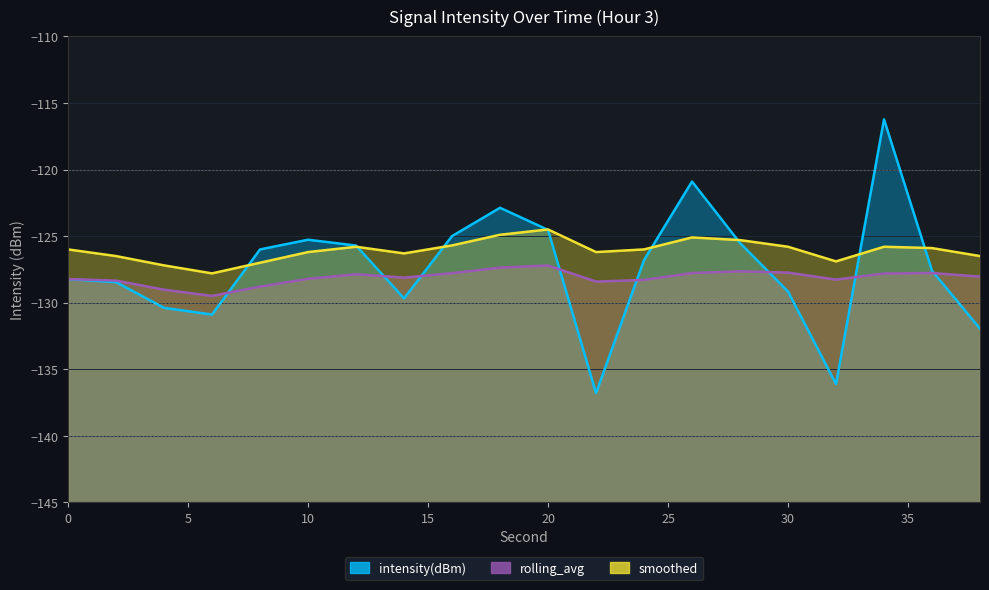

What is the difference between the maximum and minimum values in the intensity(dBm)_line series?

20.6